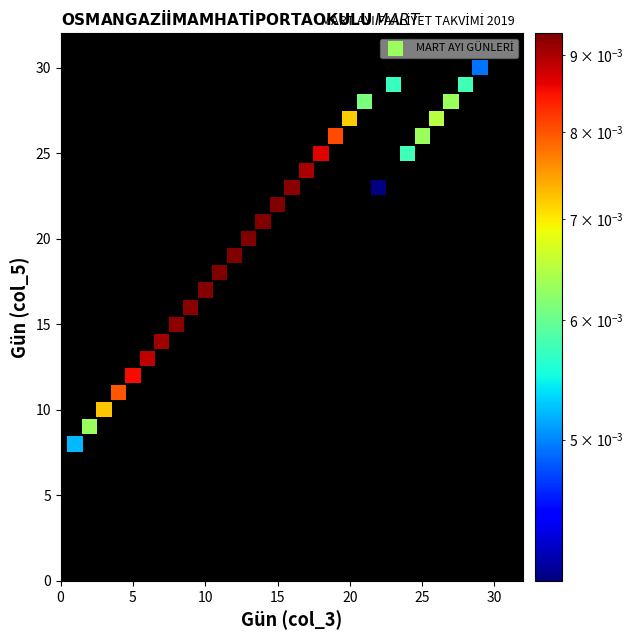

What is the range of X values (max minus min)?

28